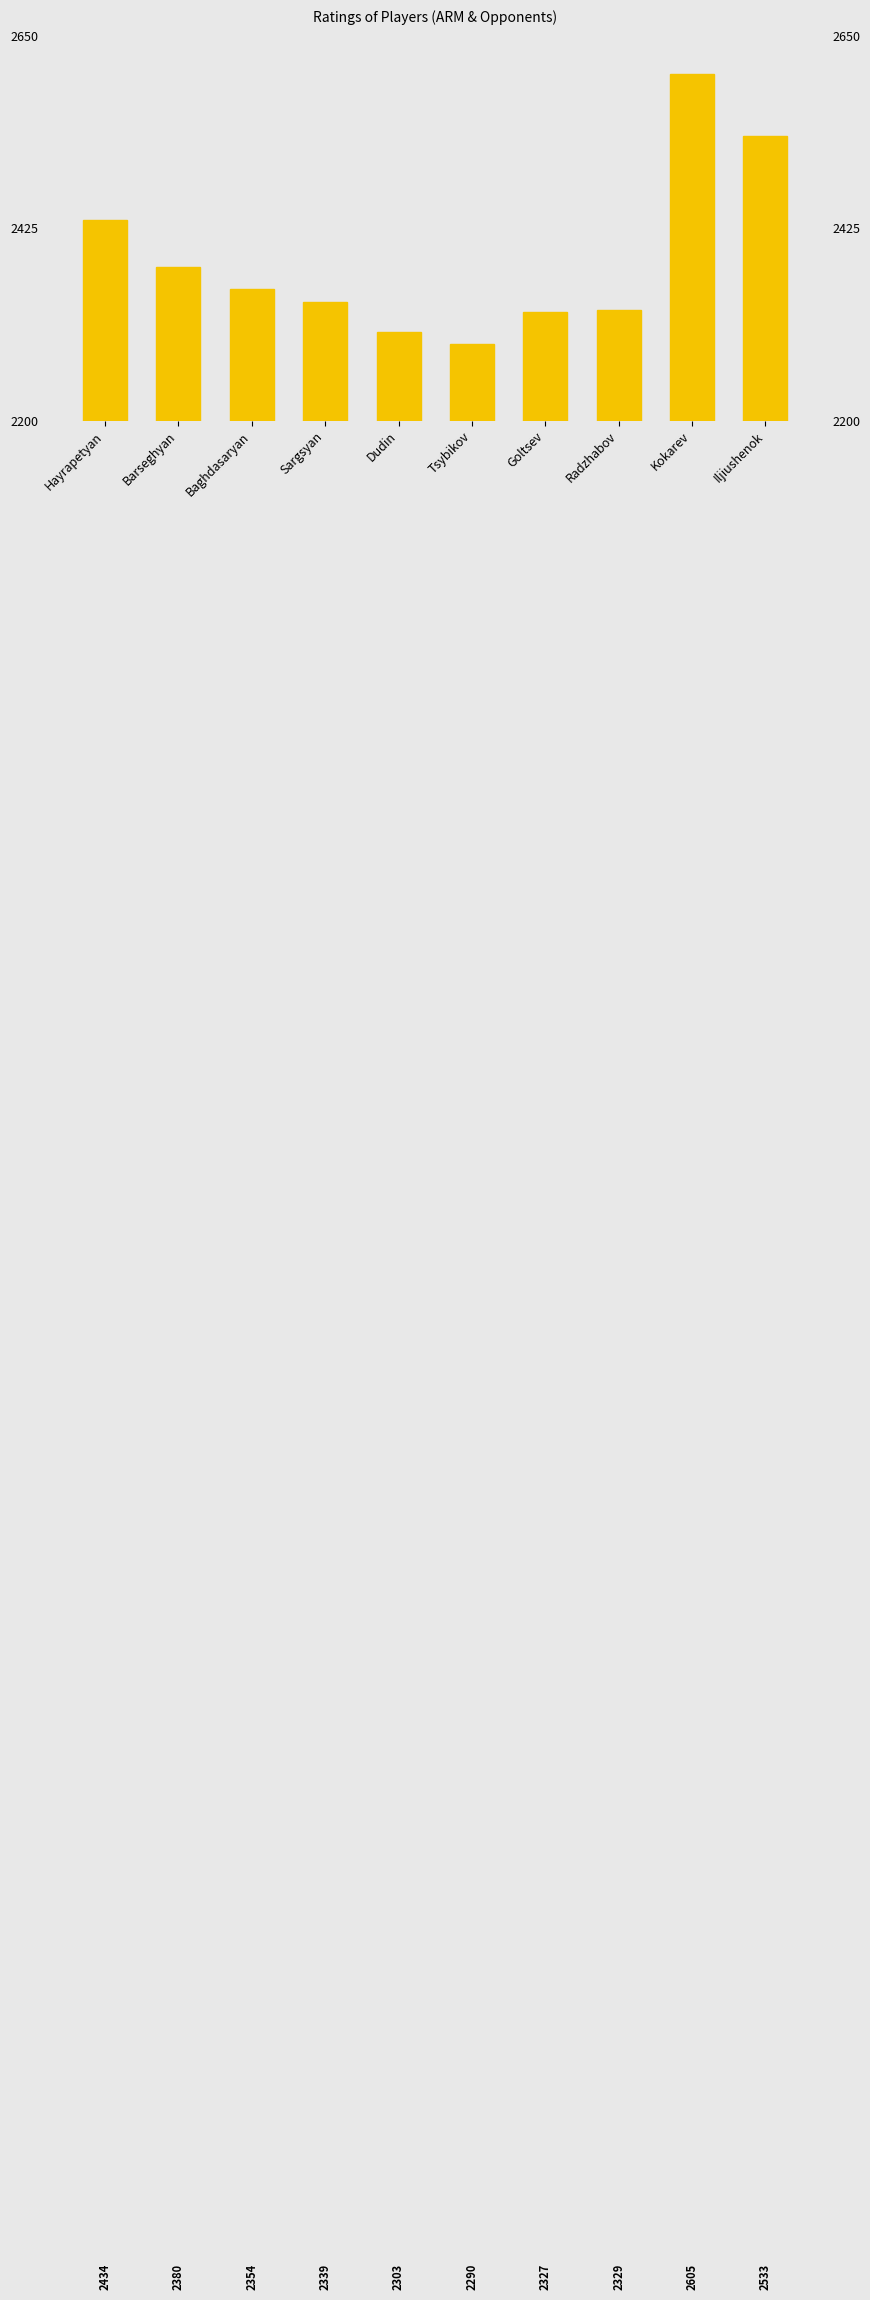

True or false: the data shows 2605 at Kokarev.

True